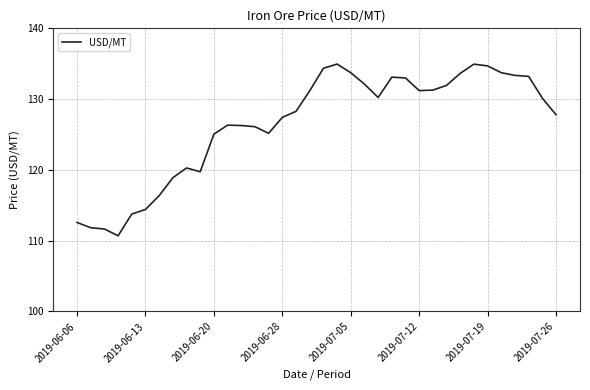

What is the difference between the maximum and minimum values?

24.3